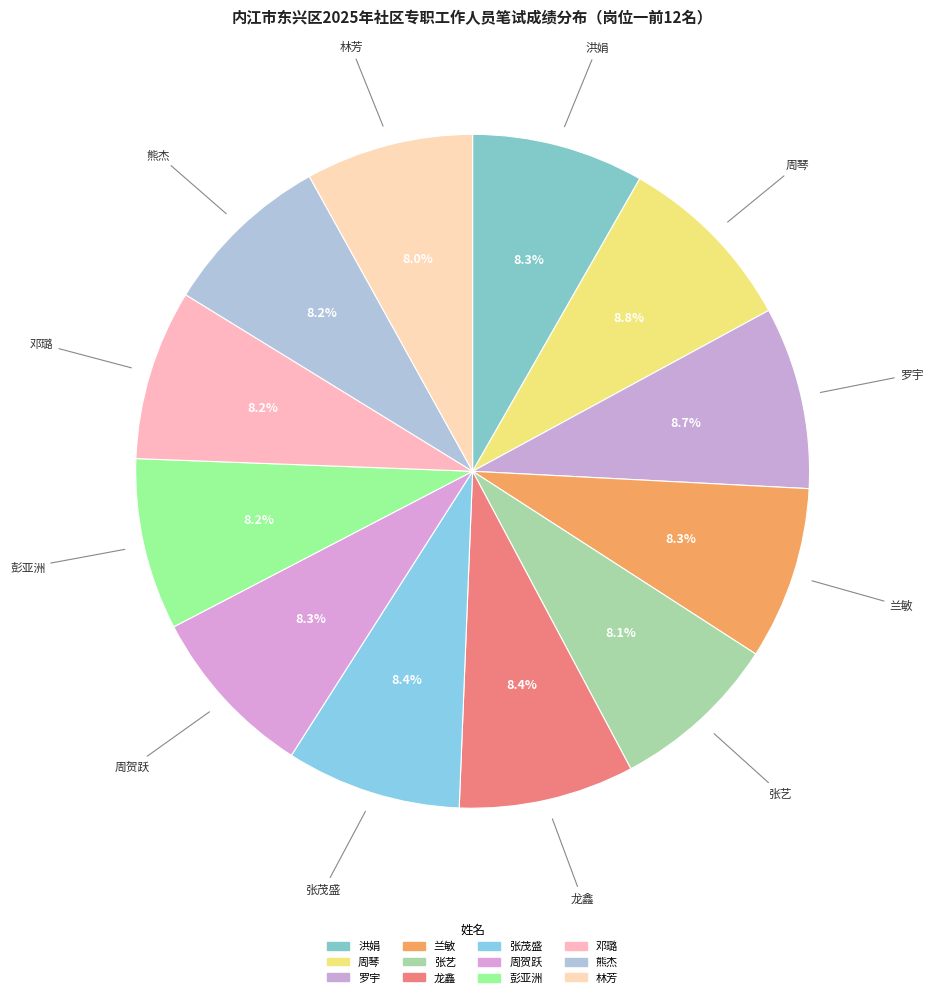

Rank the categories by value from lowest to highest.

林芳, 张艺, 熊杰, 邓璐, 彭亚洲, 洪娟, 兰敏, 周贺跃, 张茂盛, 龙鑫, 罗宇, 周琴